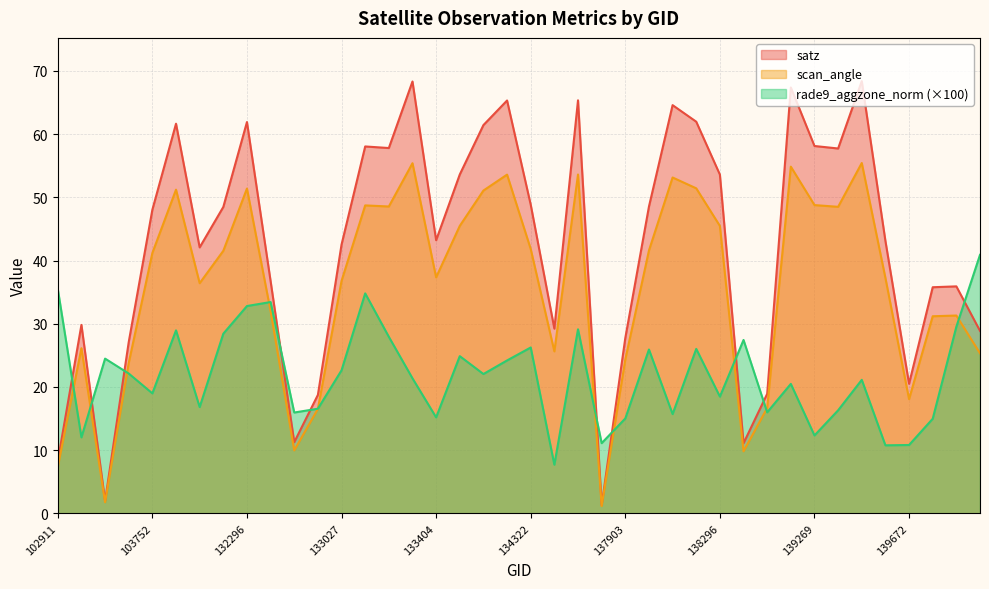

Reading left to right, extract all data points from this chart.

satz: 8.3	29.8	2.0	27.1	48.0	61.7	42.1	48.5	61.9	36.7	11.3	18.7	42.5	58.1	57.8	68.3	43.2	53.6	61.4	65.3	48.8	29.2	65.4	1.3	27.7	48.5	64.6	62.0	53.6	11.1	18.9	67.4	58.1	57.7	68.4	43.1	20.5	35.8	35.9	28.9
scan_angle: 7.3	26.1	1.7	23.8	41.2	51.2	36.4	41.5	51.4	32.0	10.0	16.5	36.8	48.7	48.6	55.4	37.3	45.5	51.1	53.6	41.8	25.6	53.6	1.1	24.3	41.6	53.1	51.4	45.5	9.8	16.7	54.9	48.8	48.5	55.4	37.2	18.1	31.2	31.3	25.3
rade9_aggzone_norm: 35.5	12.0	24.5	22.1	19.0	28.9	16.8	28.4	32.8	33.4	16.0	16.6	22.6	34.8	27.9	21.4	15.2	24.9	22.0	24.2	26.2	7.7	29.1	11.1	15.0	25.9	15.7	26.0	18.5	27.4	16.0	20.5	12.3	16.3	21.1	10.8	10.8	15.0	29.5	40.9